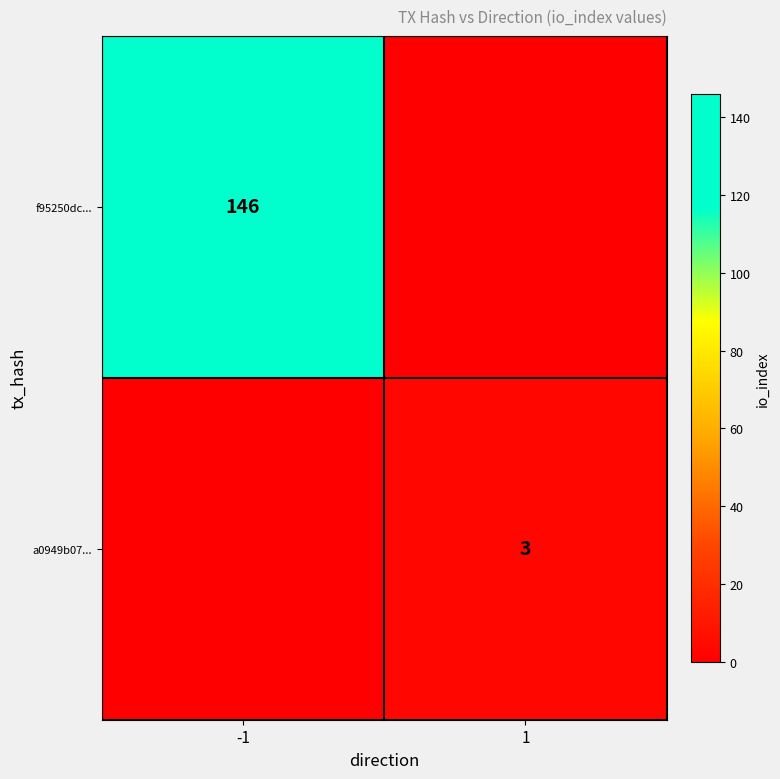

Is the value of a0949b07... at 1 greater than the value of f95250dc... at -1?

No